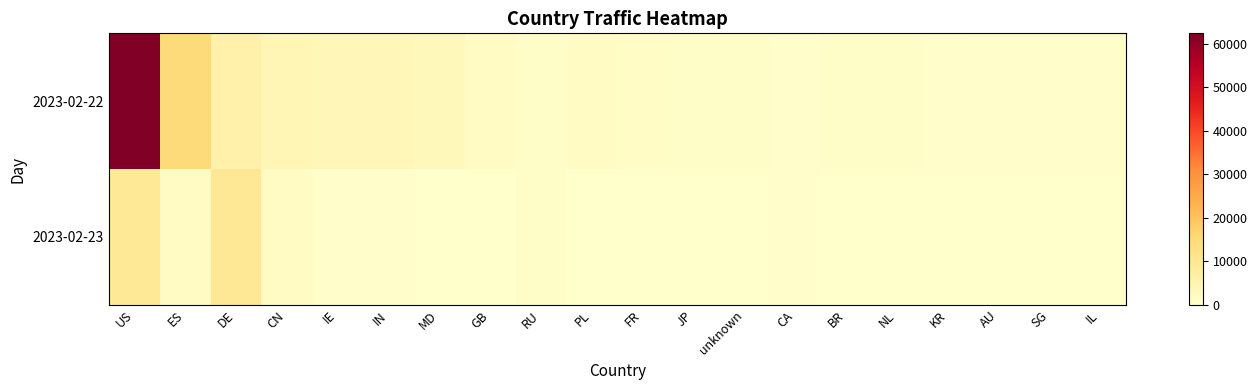

What is the total value across all series at JP?

1013